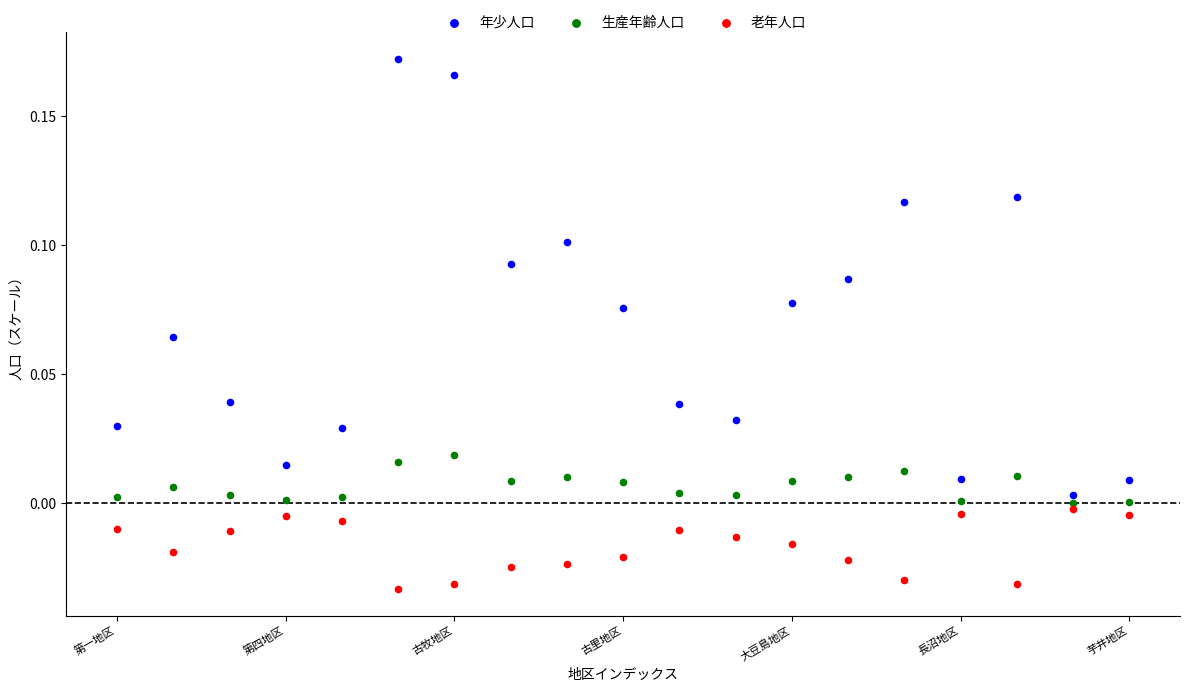

Which series contains the highest Y value?

年少人口